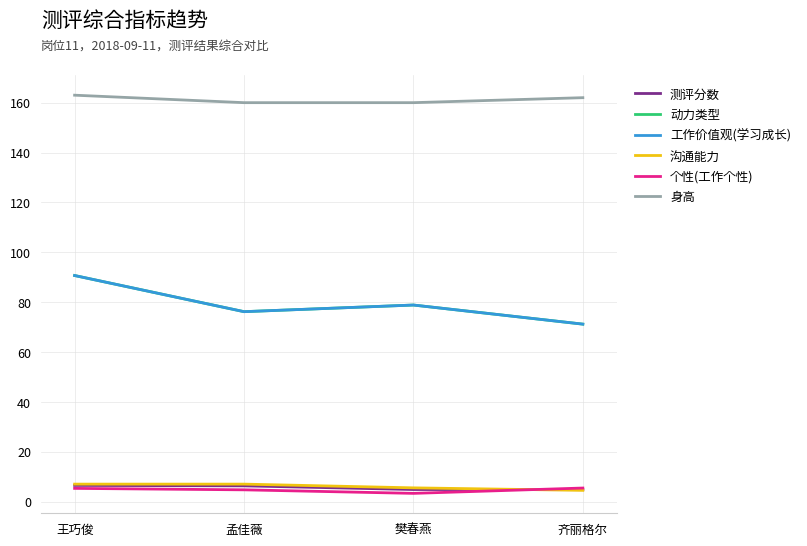

What is the label of the 4th point from the left?

齐丽格尔